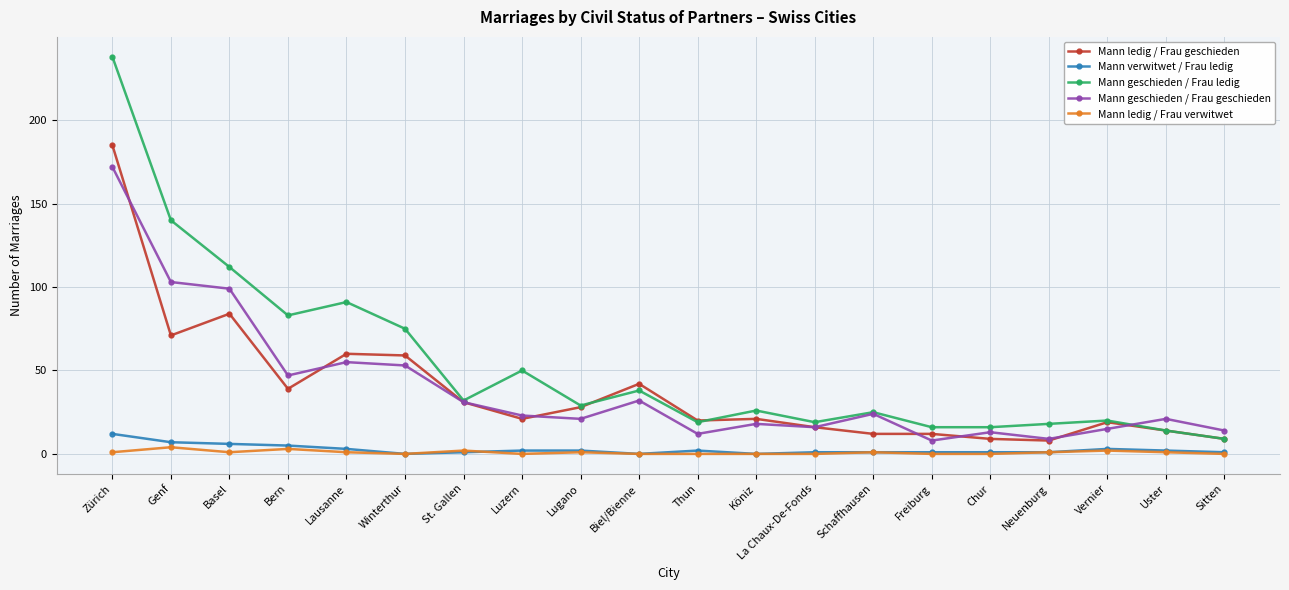

Which series has the largest total across all categories?

Mann geschieden / Frau ledig